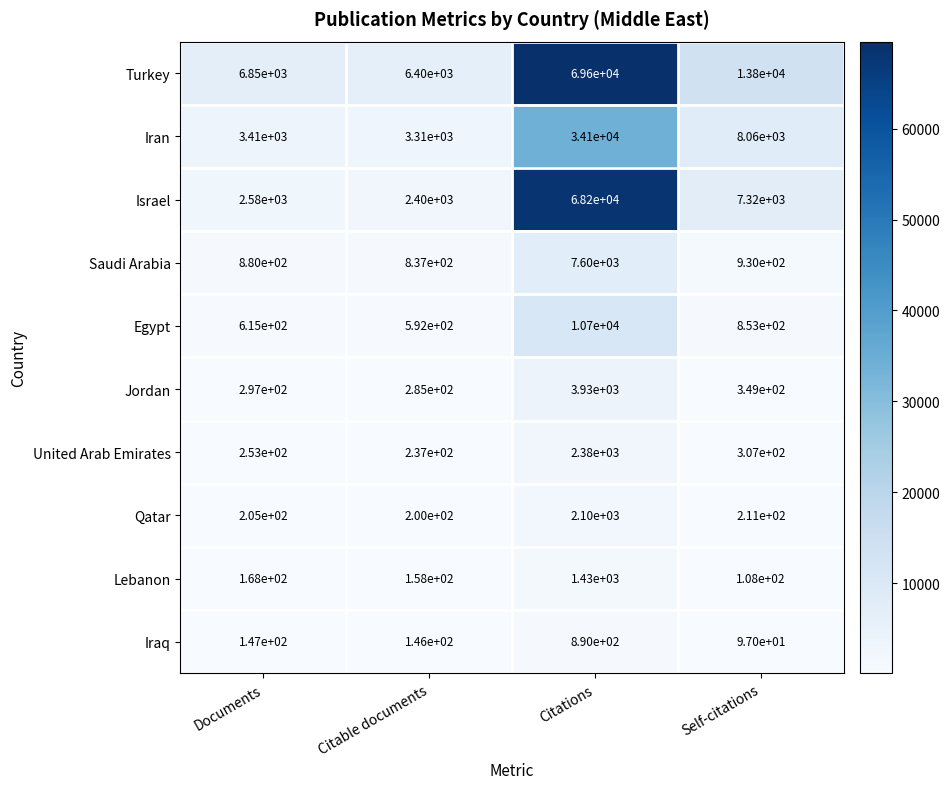

True or false: Iran has a value of 8060 at Self-citations.

True